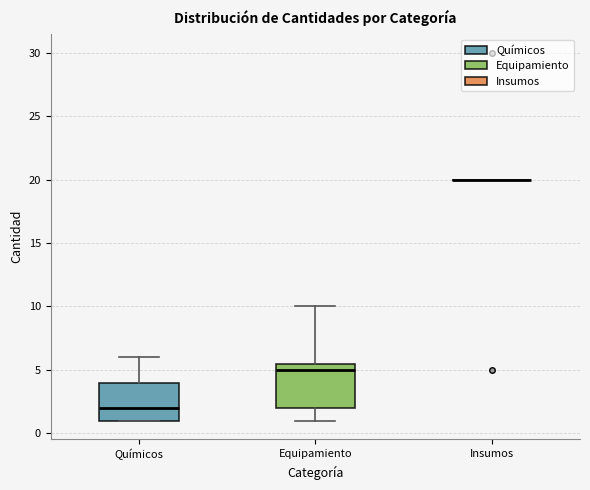

Comparing the boxes themselves (not the whiskers), which one is the tallest?

Equipamiento